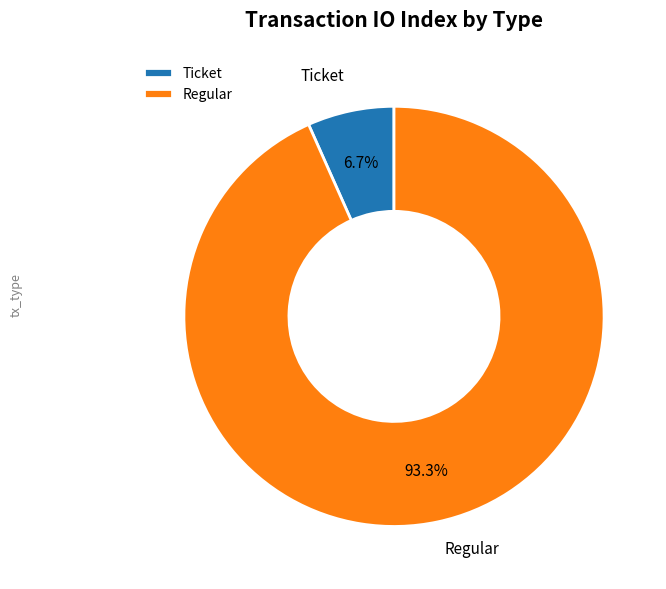

How many slices are in this pie chart?

2